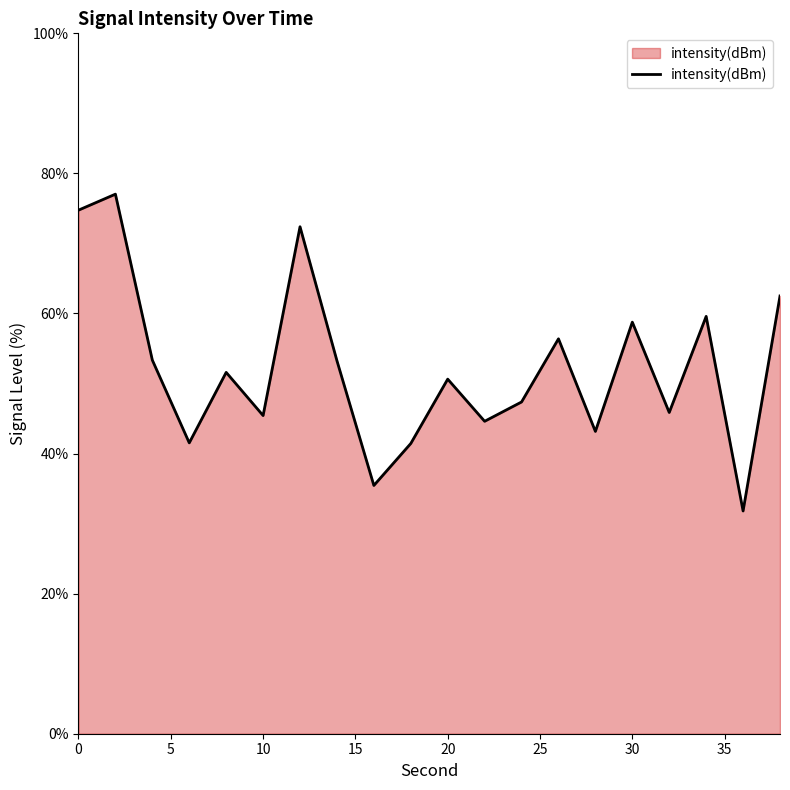

What is the greatest value displayed?

77.0